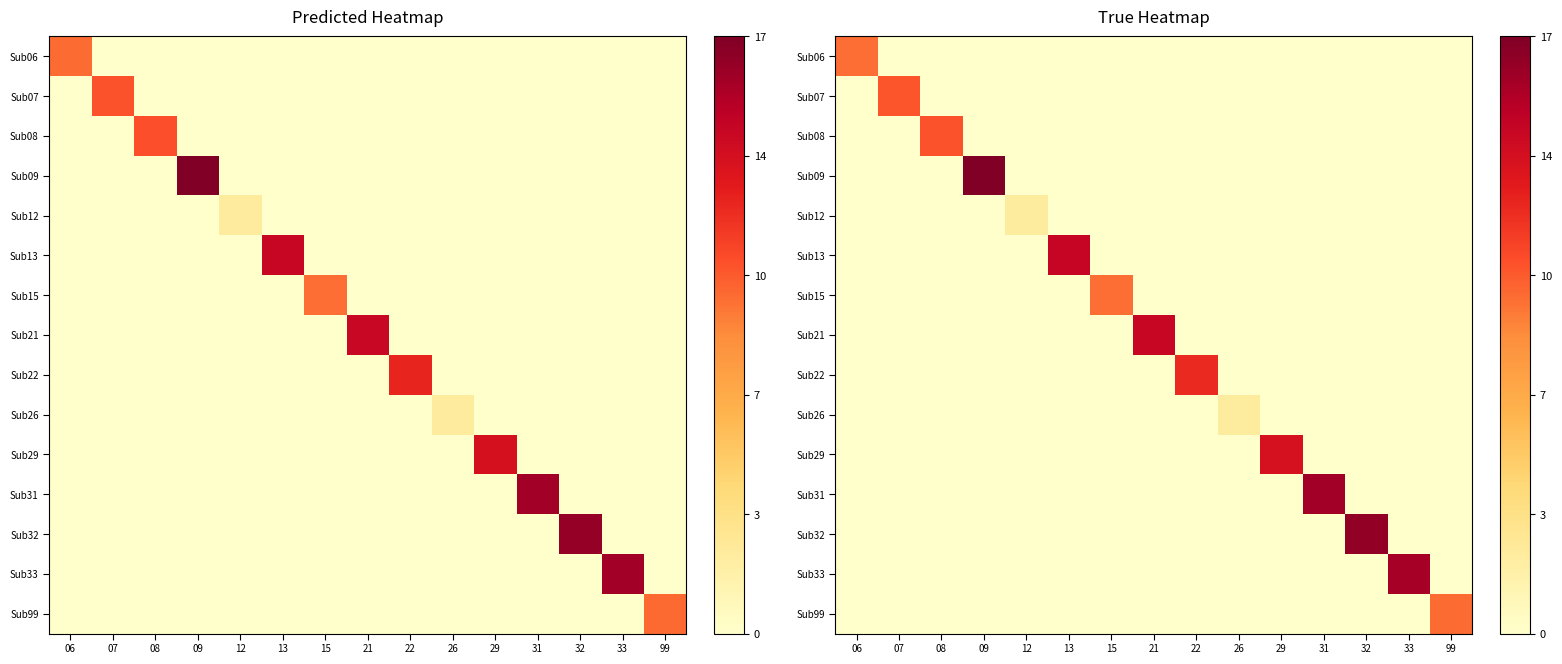

Which category has the lowest value across all series?

07